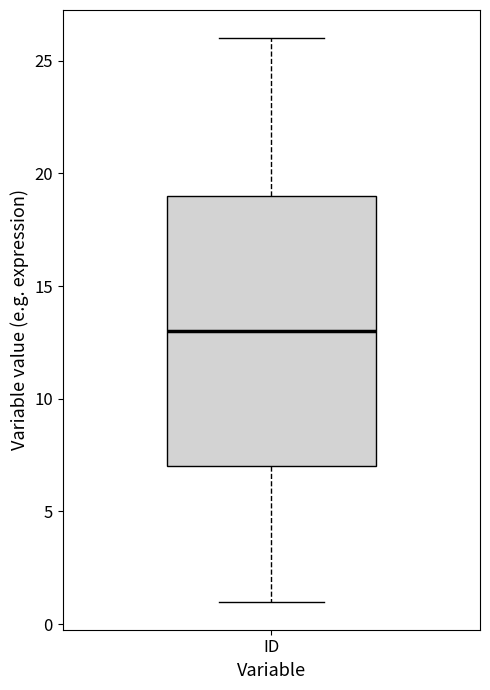

Transcribe this box plot: give where the median line is, the range the box spans, and where the two whiskers end, as read against the y-axis. The values are not printed on the chart, so give them approximately, as read against the axis.

median 13, box 7 to 19, whiskers 1 to 26